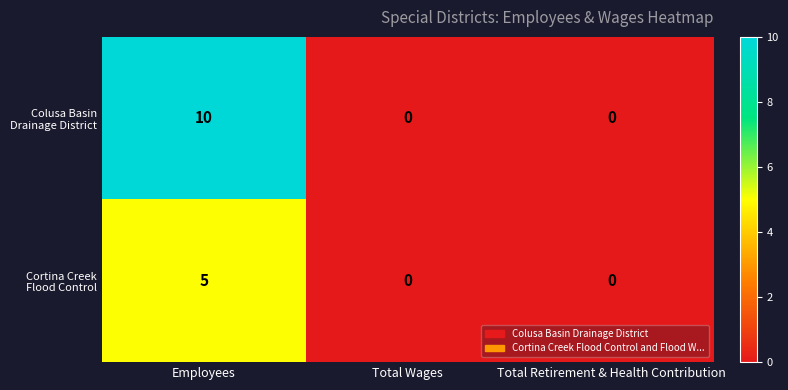

At which category is the sum across all series the highest?

Employees